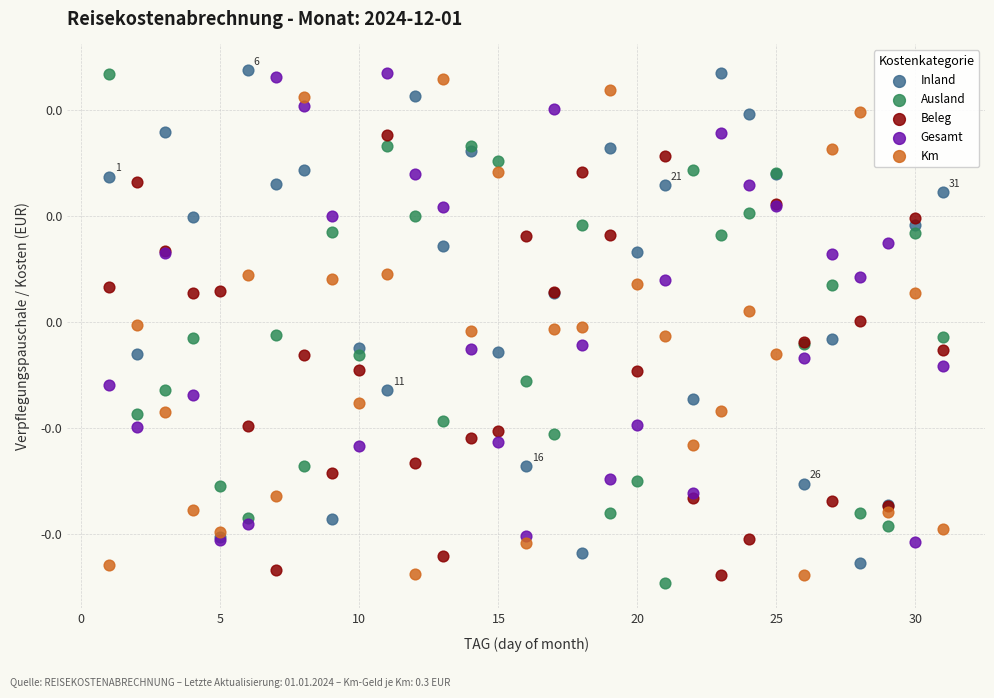

Which series has the widest spread of Y values?

Ausland